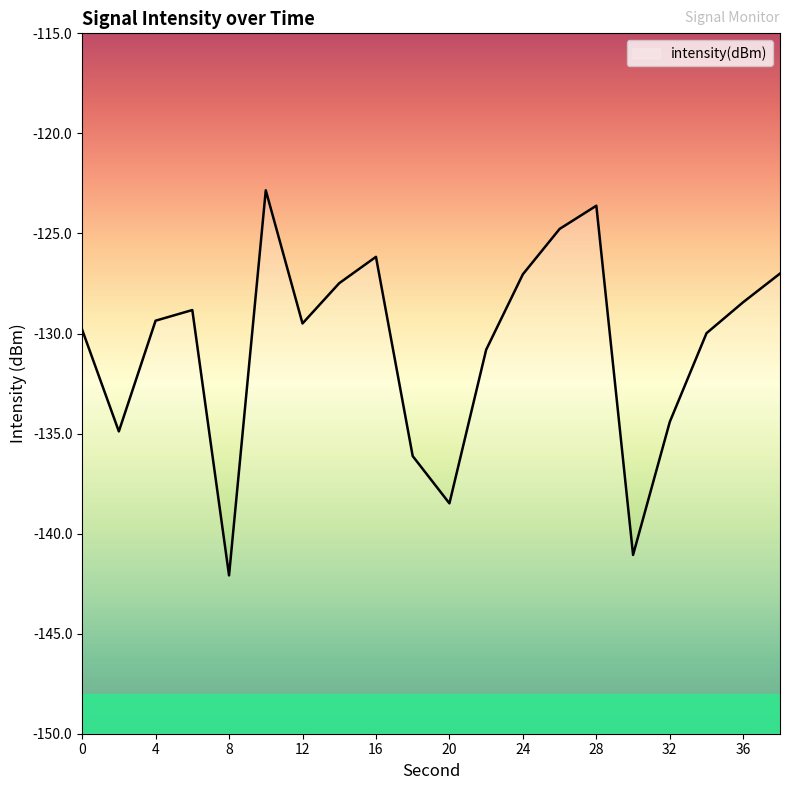

How many interior local valleys (lower than both neighbors) does the data have?

5